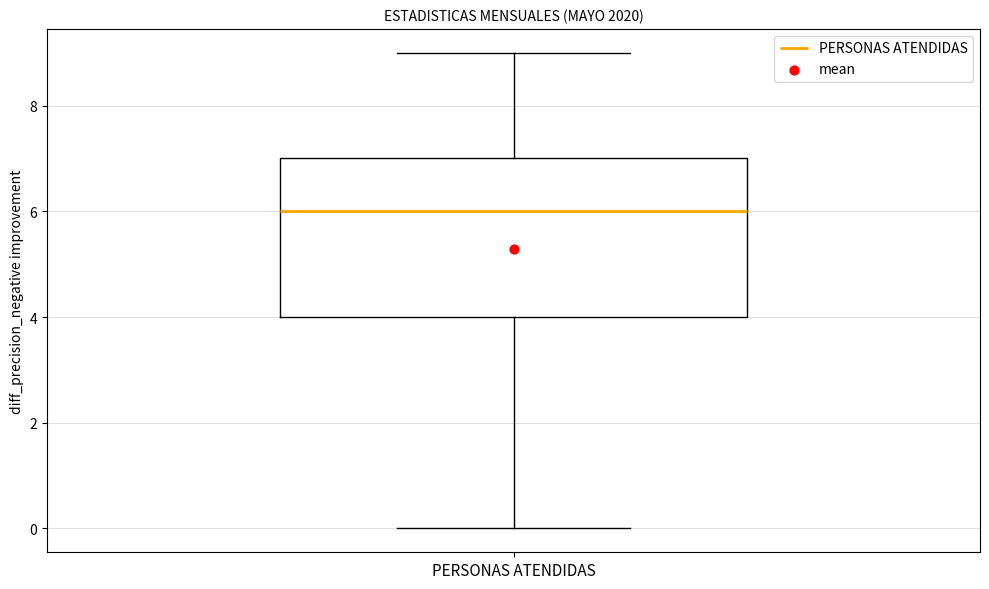

Where does the lower whisker of the box for PERSONAS ATENDIDAS end on the y-axis? The values are not printed on the chart, so give them approximately, as read against the axis.

0